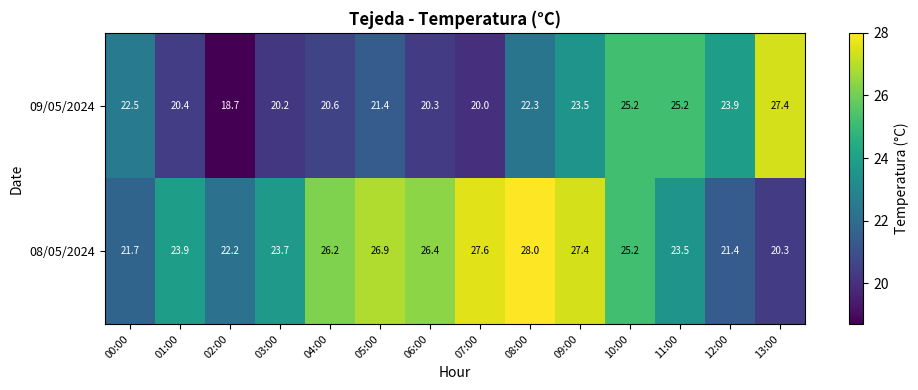

How many categories are shown in the chart?

14